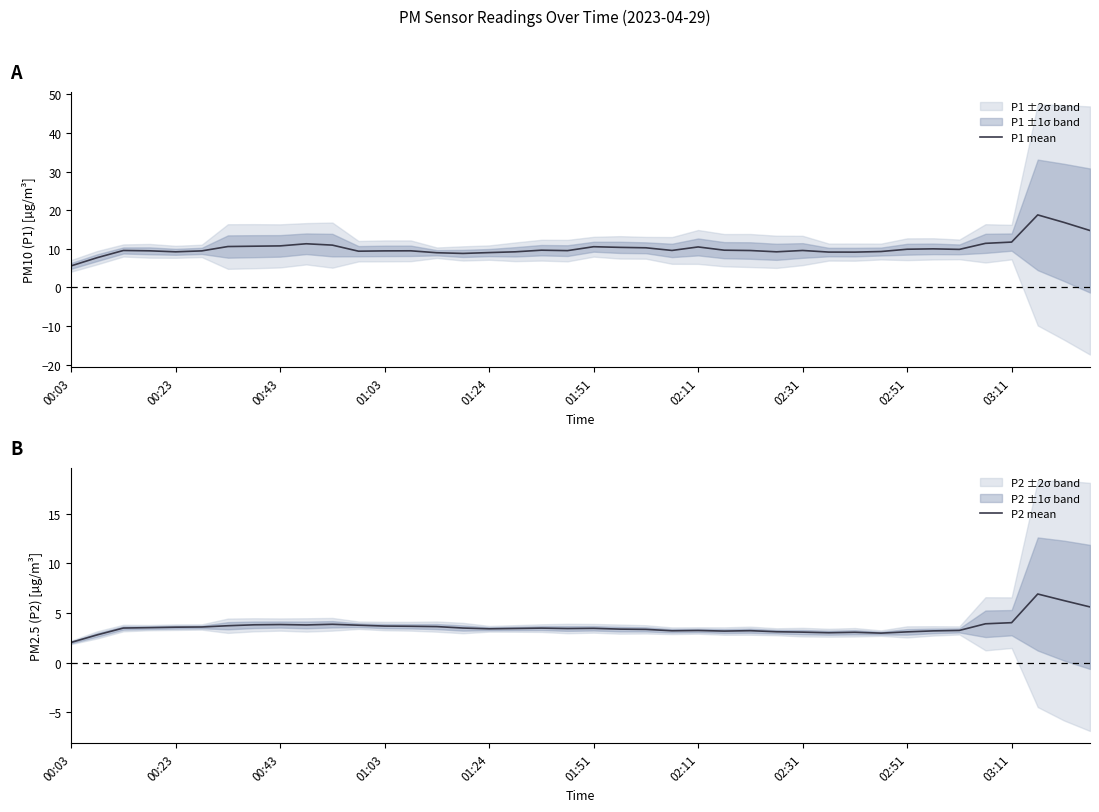

At which label does P1 mean reach its minimum?

00:03